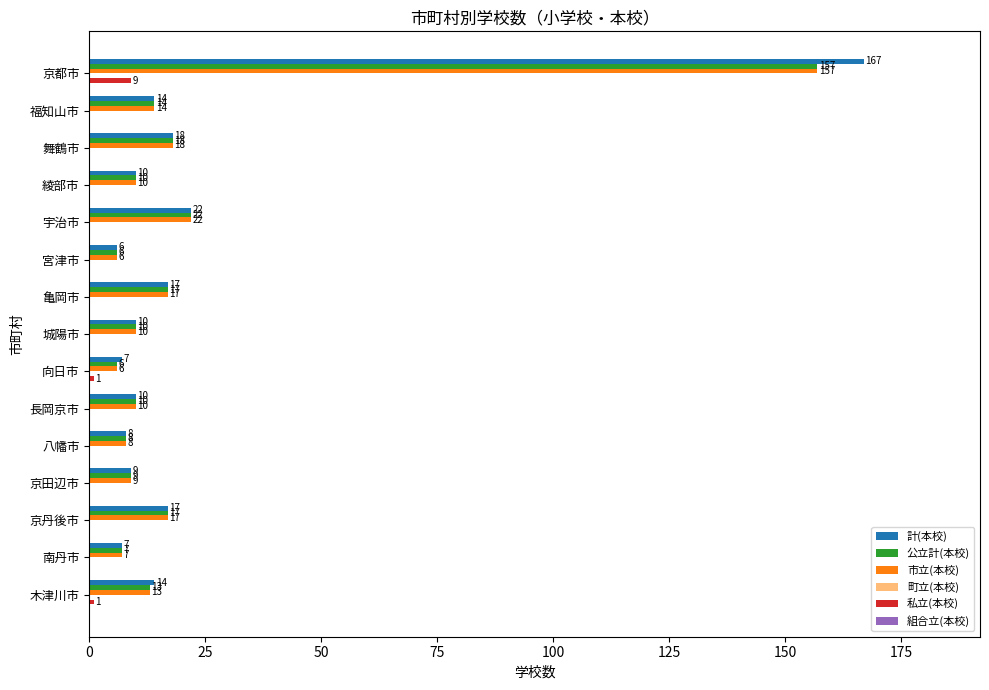

How many positive values does the 私立(本校) series have?

3